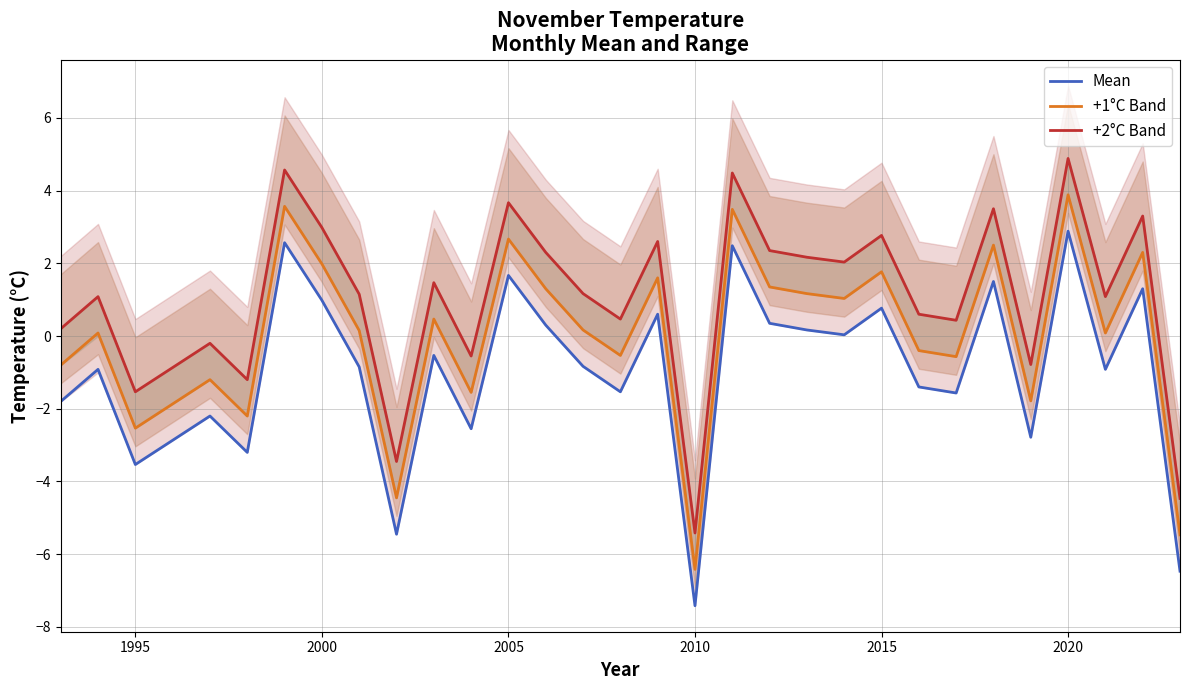

Is it true that 3.5°C line equals -0.3 at 2005?

False